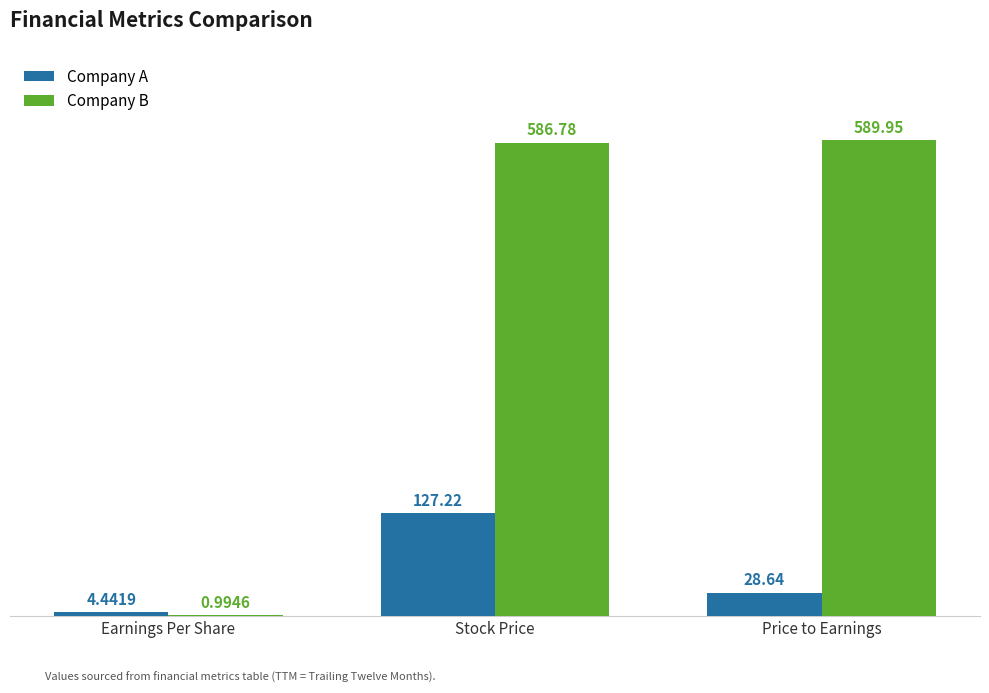

At which label does Company A first exceed 28?

Stock Price